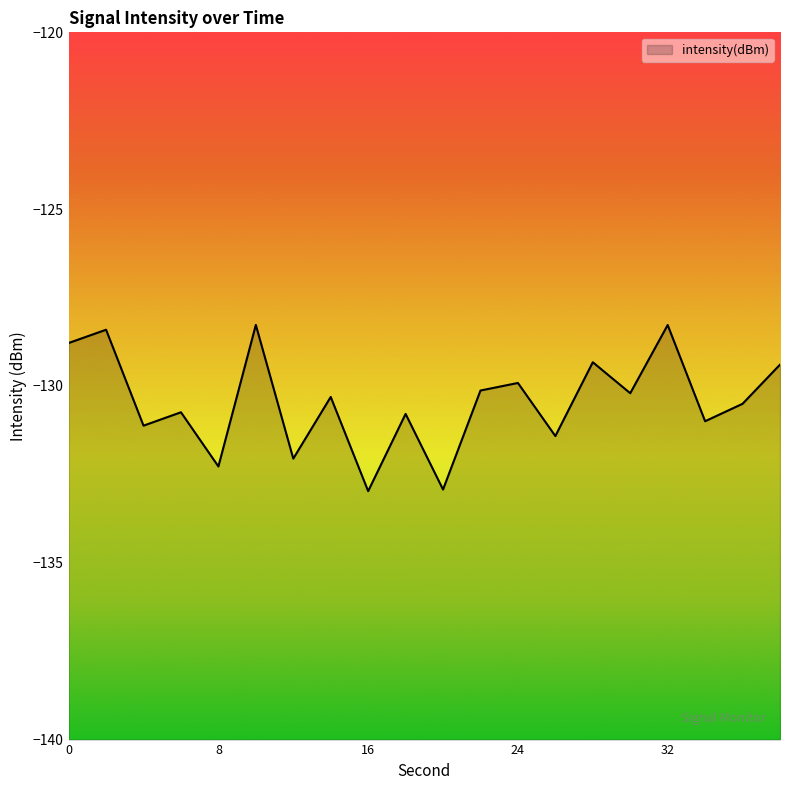

The value at 0 is -128.8. True or false?

True